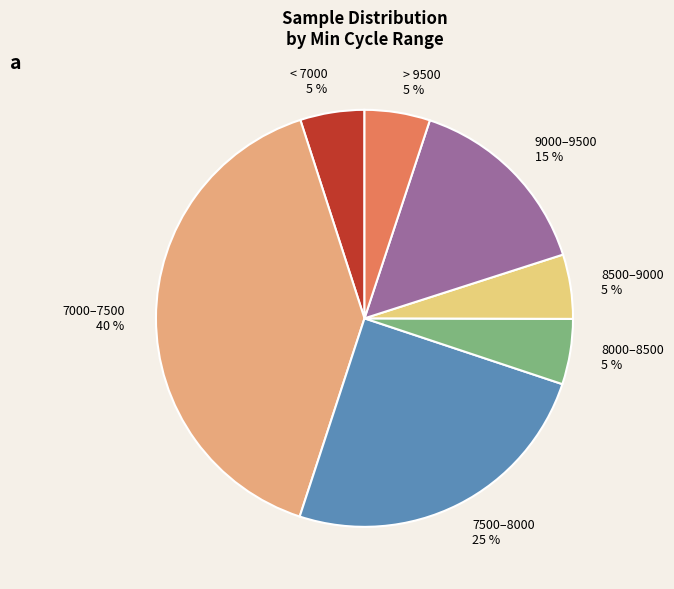

What is the largest slice in the pie chart?

7000–7500